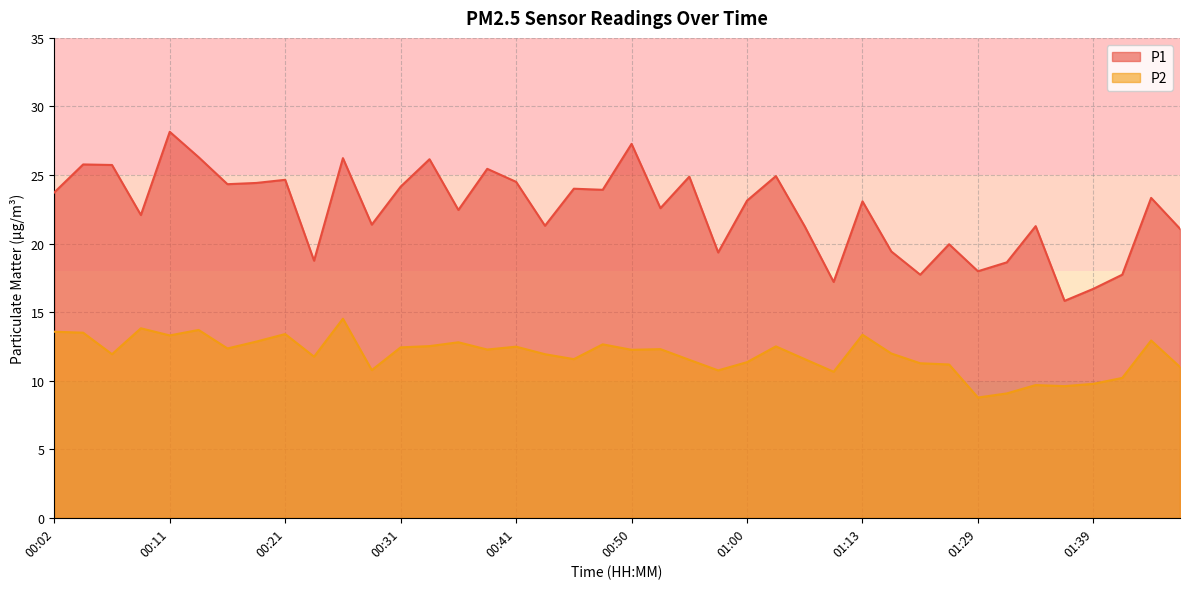

Reading left to right, what are all the values shown in this chart?

P1: 00:02=23.7	00:04=25.8	00:07=25.7	00:09=22.1	00:11=28.1	00:14=26.3	00:16=24.3	00:19=24.4	00:21=24.6	00:24=18.8	00:26=26.2	00:28=21.4	00:31=24.1	00:33=26.1	00:36=22.4	00:38=25.4	00:41=24.5	00:43=21.3	00:45=24.0	00:48=23.9	00:50=27.3	00:53=22.6	00:55=24.9	00:58=19.4	01:00=23.1	01:02=24.9	01:05=21.2	01:10=17.2	01:13=23.1	01:18=19.4	01:21=17.7	01:24=19.9	01:29=18.0	01:31=18.6	01:34=21.3	01:37=15.8	01:39=16.7	01:42=17.7	01:44=23.3	01:46=21.1
P2: 00:02=13.6	00:04=13.5	00:07=11.9	00:09=13.8	00:11=13.3	00:14=13.7	00:16=12.3	00:19=12.8	00:21=13.4	00:24=11.8	00:26=14.5	00:28=10.8	00:31=12.4	00:33=12.5	00:36=12.8	00:38=12.3	00:41=12.5	00:43=11.9	00:45=11.6	00:48=12.7	00:50=12.2	00:53=12.3	00:55=11.5	00:58=10.8	01:00=11.3	01:02=12.5	01:05=11.6	01:10=10.7	01:13=13.3	01:18=12.0	01:21=11.3	01:24=11.2	01:29=8.8	01:31=9.1	01:34=9.7	01:37=9.6	01:39=9.8	01:42=10.2	01:44=12.9	01:46=11.0